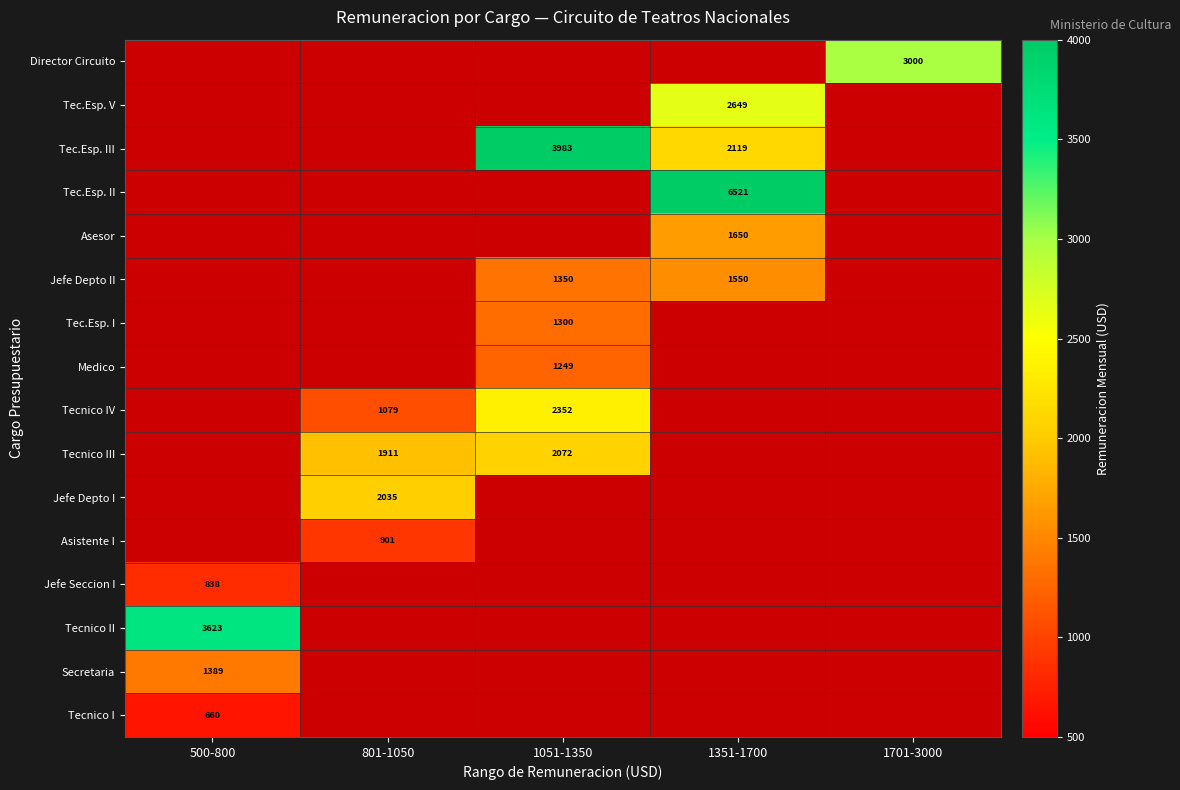

The value of Tec.Esp. III at 1051-1350 is 2421. True or false?

False